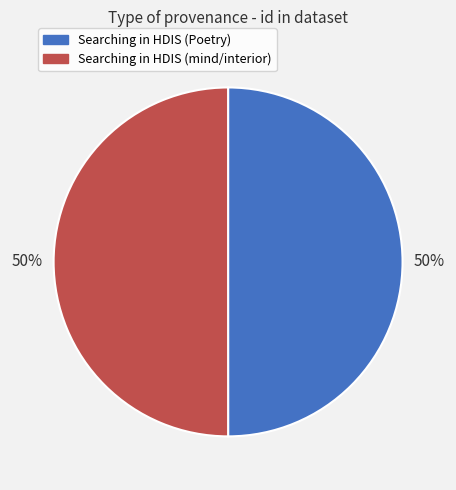

What is the ratio of the value at Searching in HDIS (mind/interior) to the value at Searching in HDIS (Poetry)?

1.0